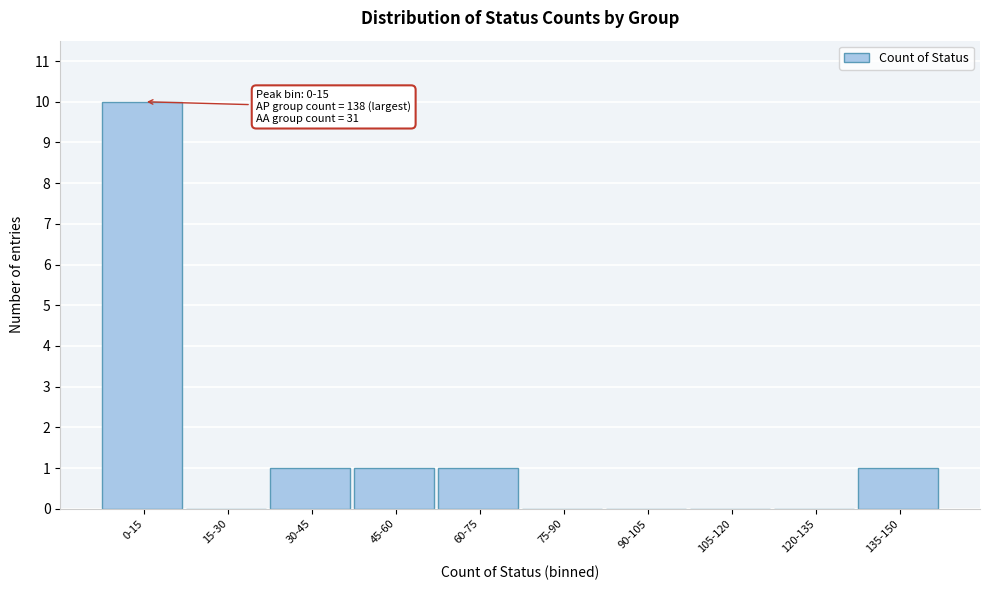

Reading left to right, transcribe all the data shown in this chart.

0-15=10	15-30=0	30-45=1	45-60=1	60-75=1	75-90=0	90-105=0	105-120=0	120-135=0	135-150=1